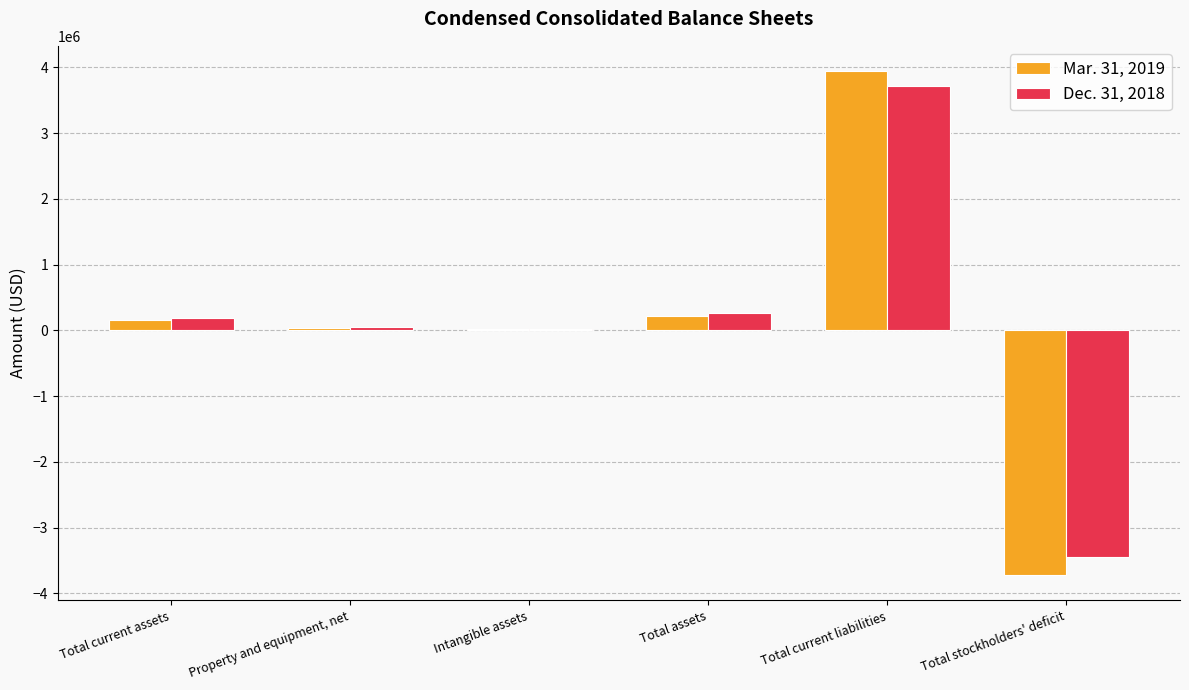

What are all the series names shown in the legend?

Mar. 31, 2019, Dec. 31, 2018